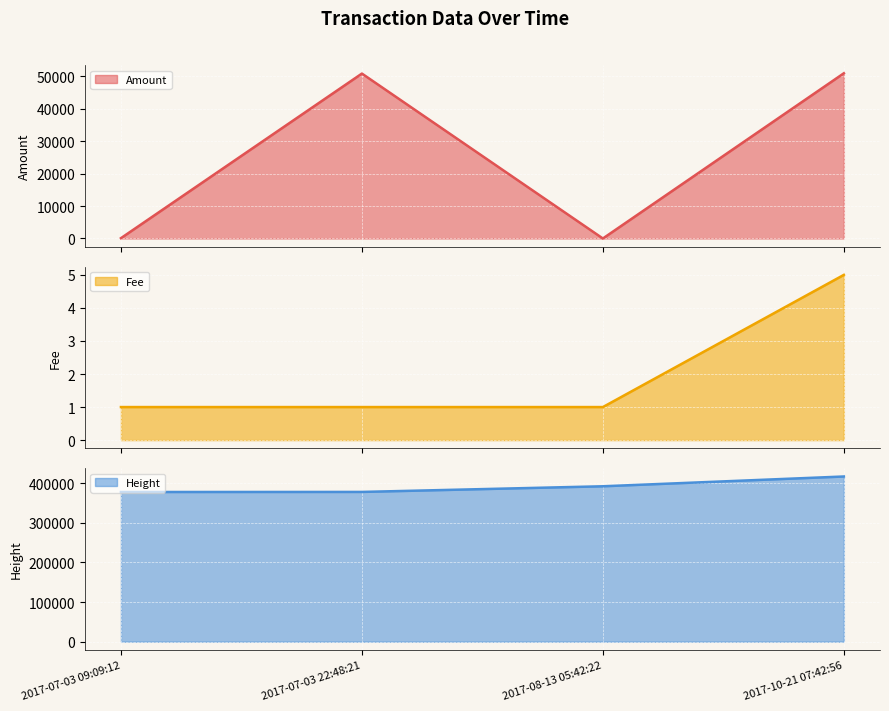

Which series has the largest range (max minus min)?

Amount